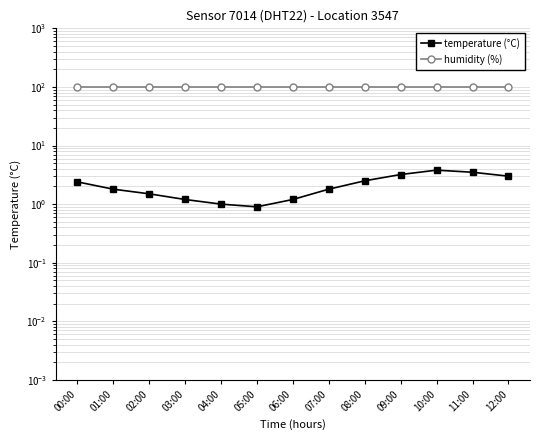

Which category has the lowest value in the temperature (°C) series?

05:00